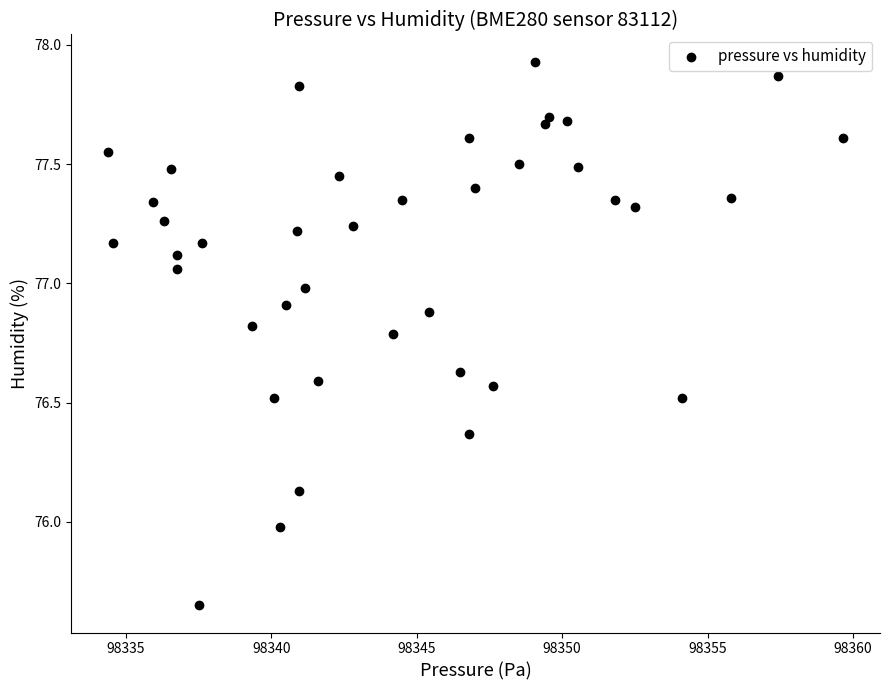

What is the range of Y values (max minus min)?

2.3